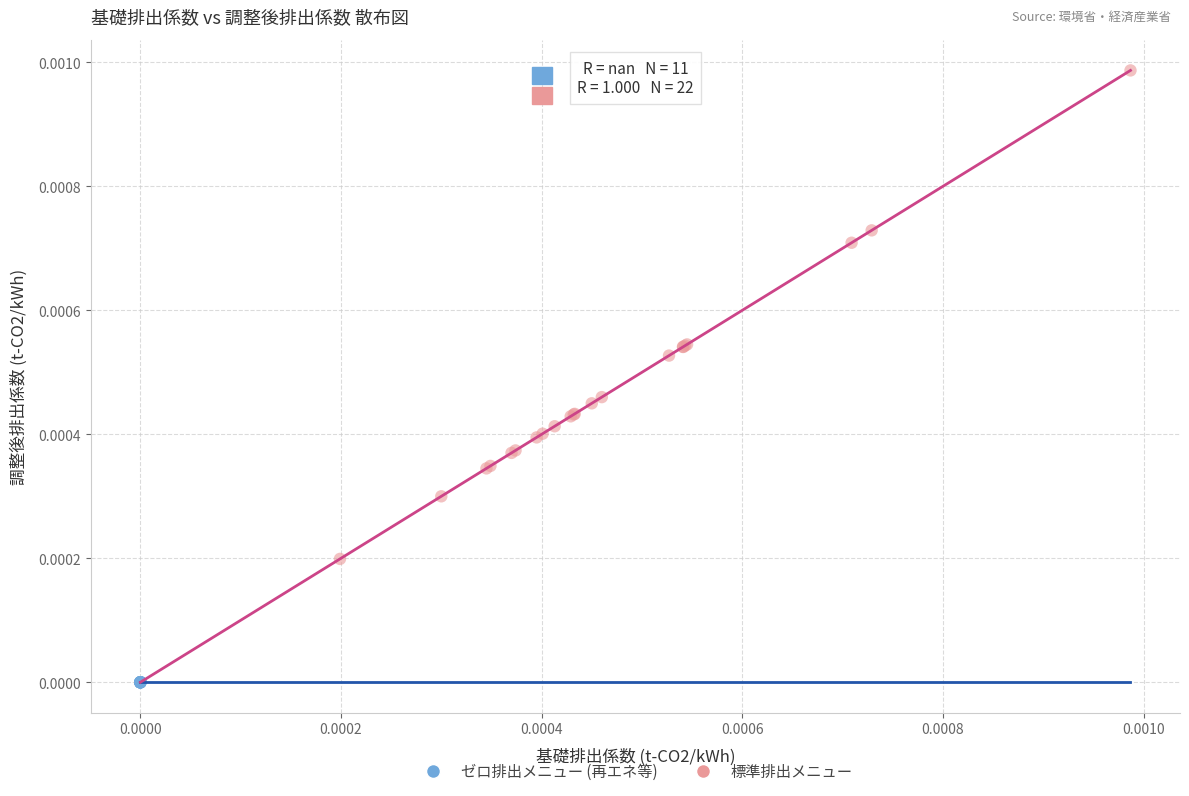

What are all the series names shown in the legend?

ゼロ排出メニュー (再エネ等), 標準排出メニュー